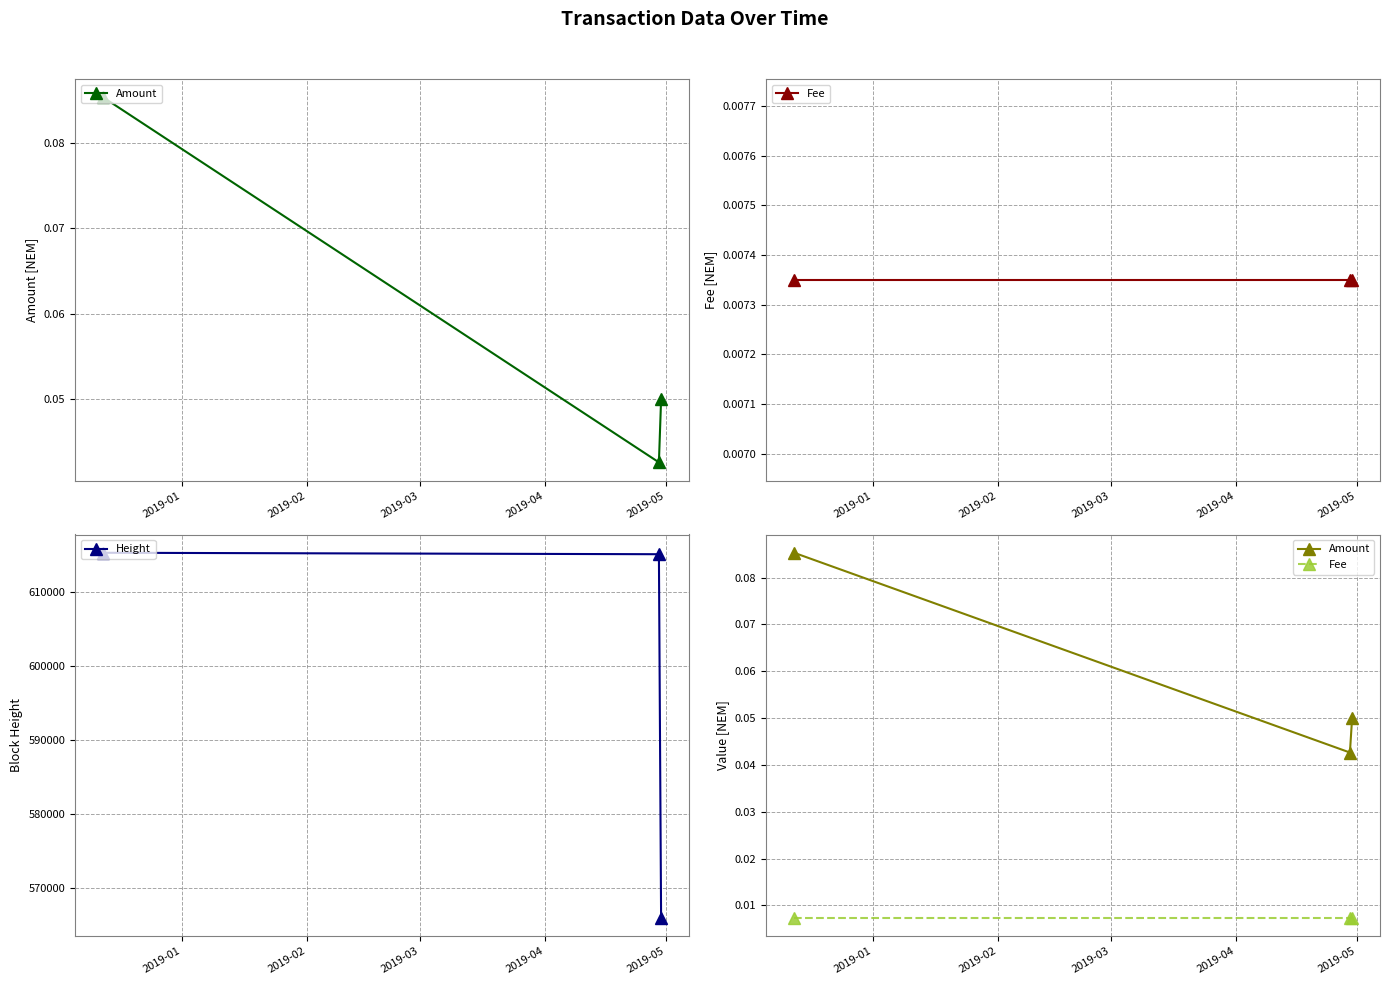

Reading left to right, list all the values displayed in this chart.

Amount: 0.1	0.0	0.1
Fee: 0.0	0.0	0.0
Height: 615359.0	615161.0	565909.0